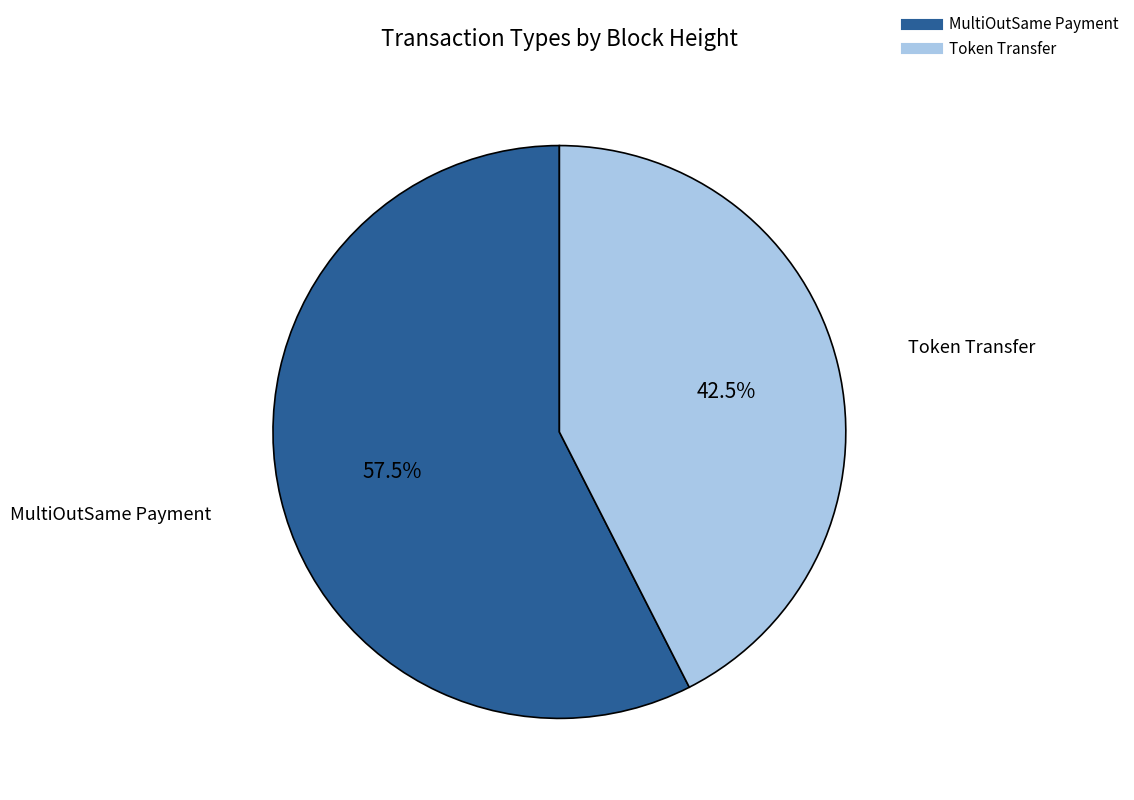

Is there any slice that represents more than half of the pie?

Yes